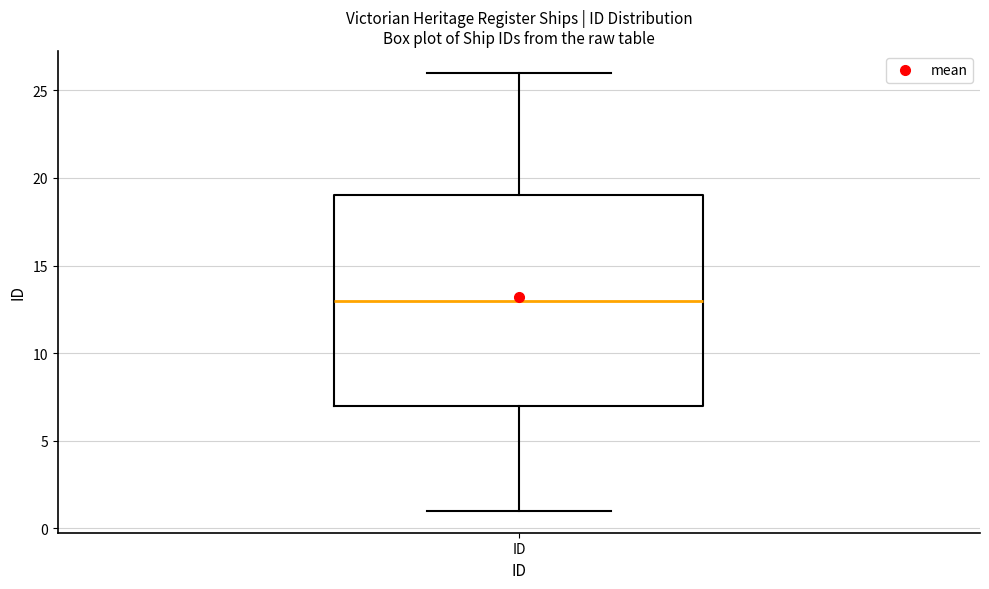

Transcribe this box plot: give where the median line is, the range the box spans, and where the two whiskers end, as read against the y-axis. The values are not printed on the chart, so give them approximately, as read against the axis.

median 13, box 7 to 19, whiskers 1 to 26